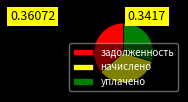

The уплачено slice represents 30% of the pie. True or false?

True